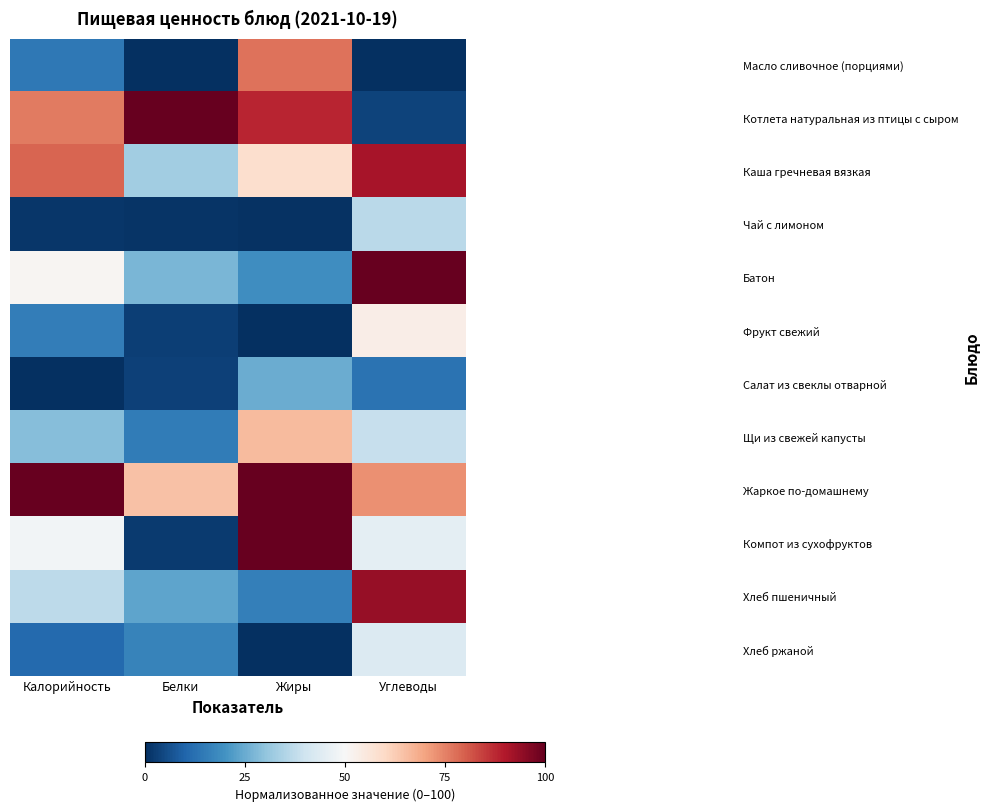

How many categories are shown in the chart?

4